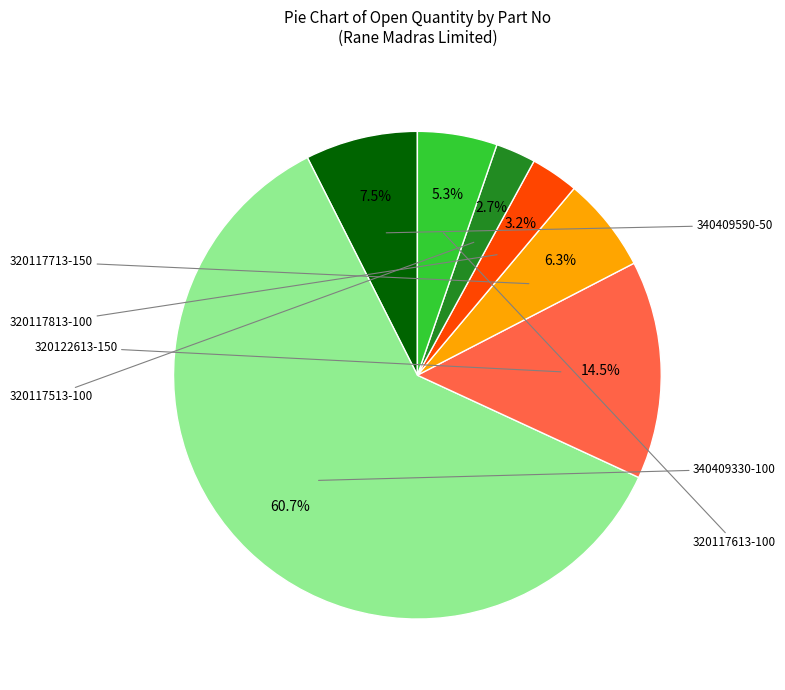

Which category has the smallest portion of the pie?

320117513-100